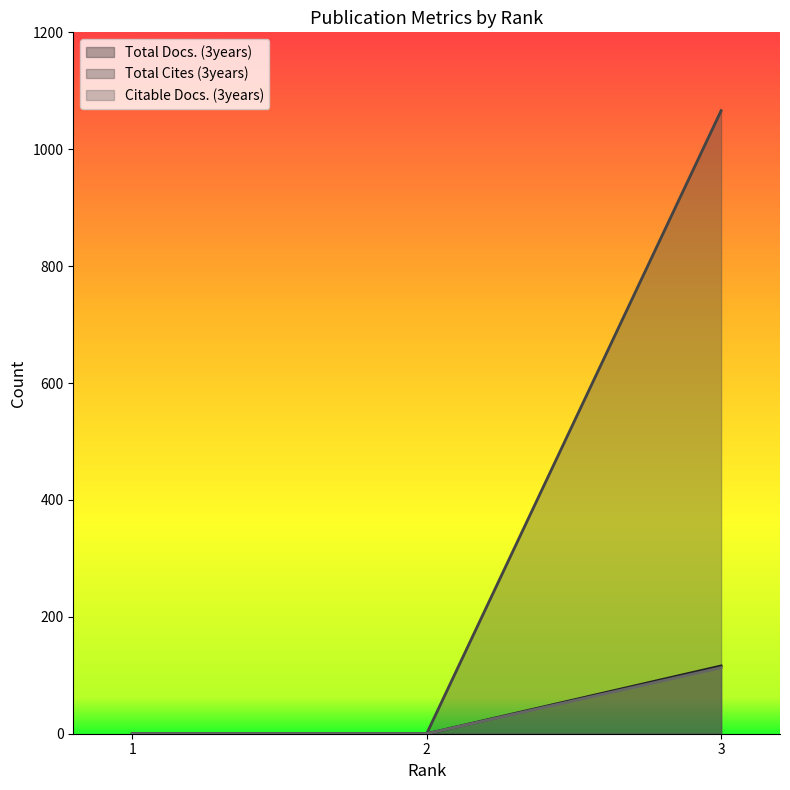

Reading right to left, what are all the values shown in this chart?

Total Docs. (3years): 3=116	2=0	1=0
Total Cites (3years): 3=1066	2=0	1=0
Citable Docs. (3years): 3=113	2=0	1=0